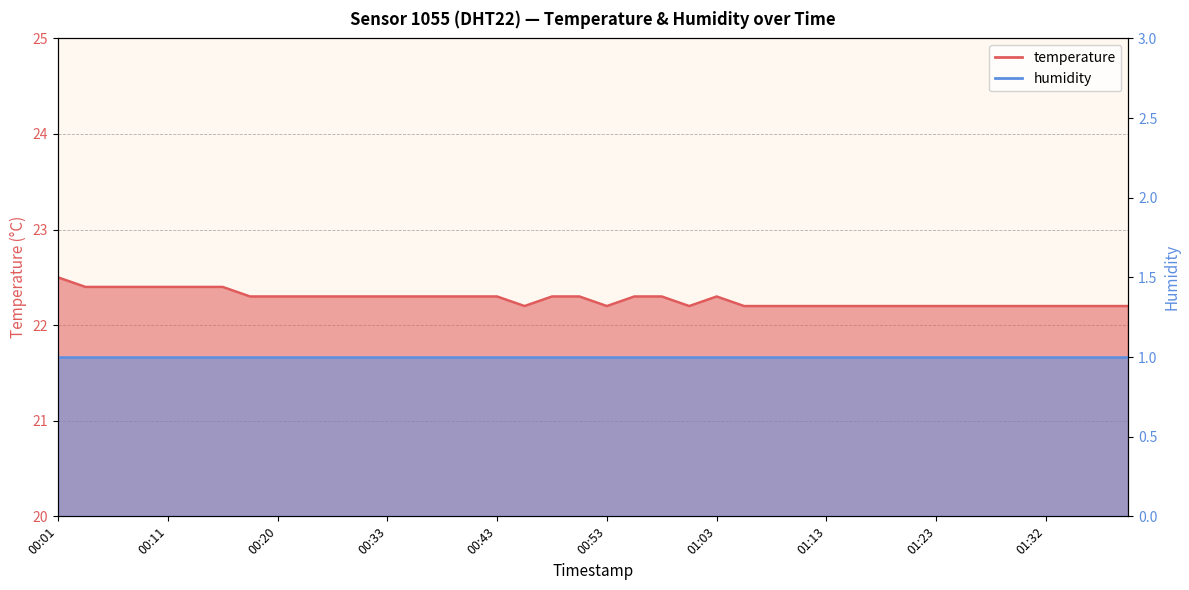

What is the smallest value displayed?

22.2